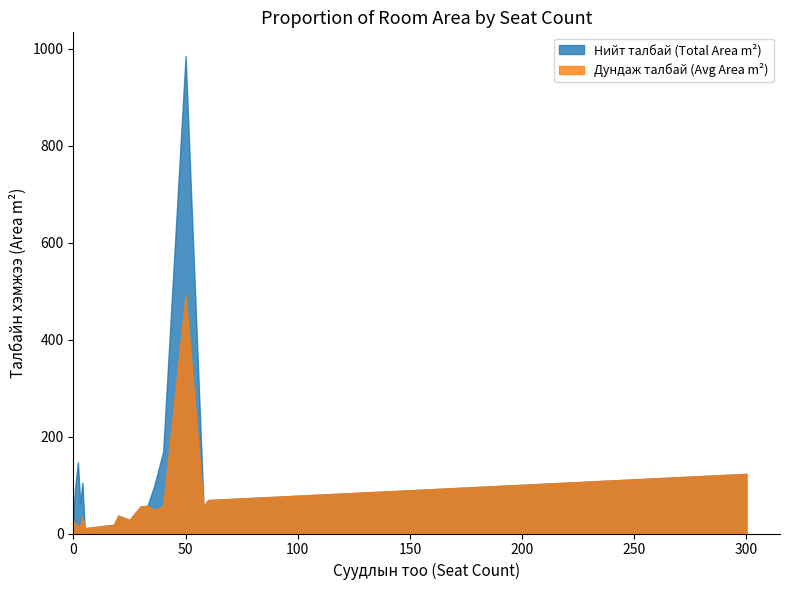

List the series in order of their overall mean, lowest first.

Дундаж талбай (Avg Area m²), Нийт талбай (Total Area m²)